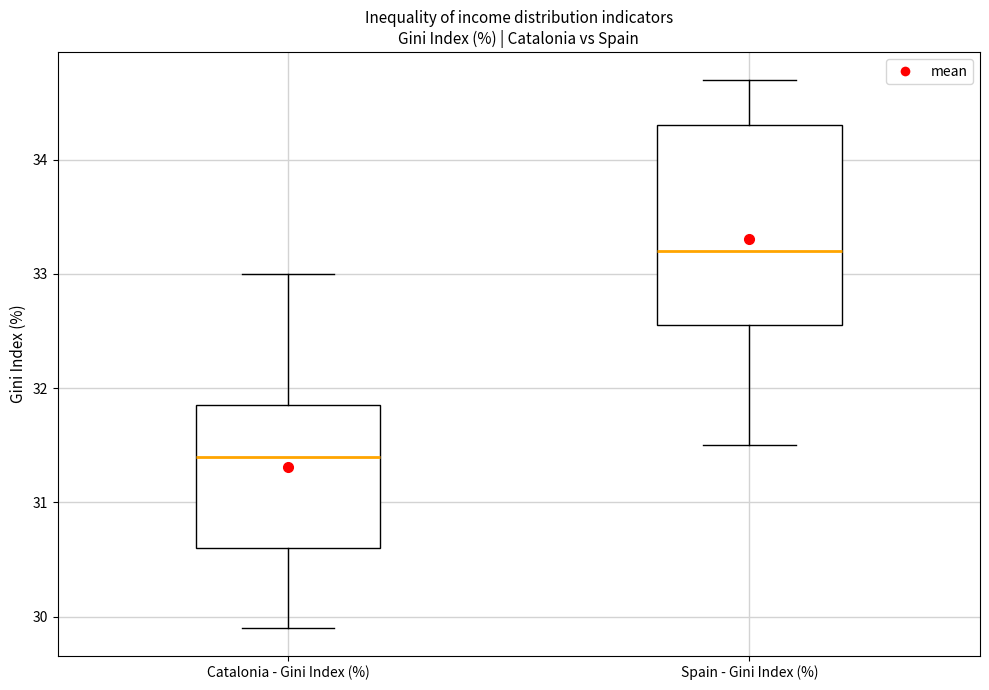

Which box has the highest median line?

Spain - Gini Index (%)